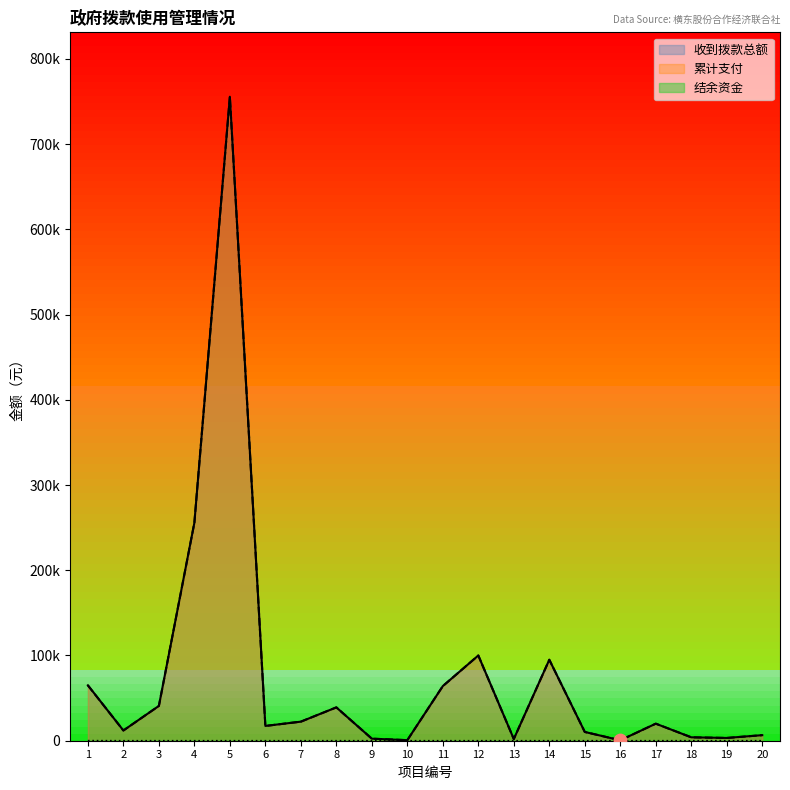

Which series reaches the minimum Y coordinate?

结余资金